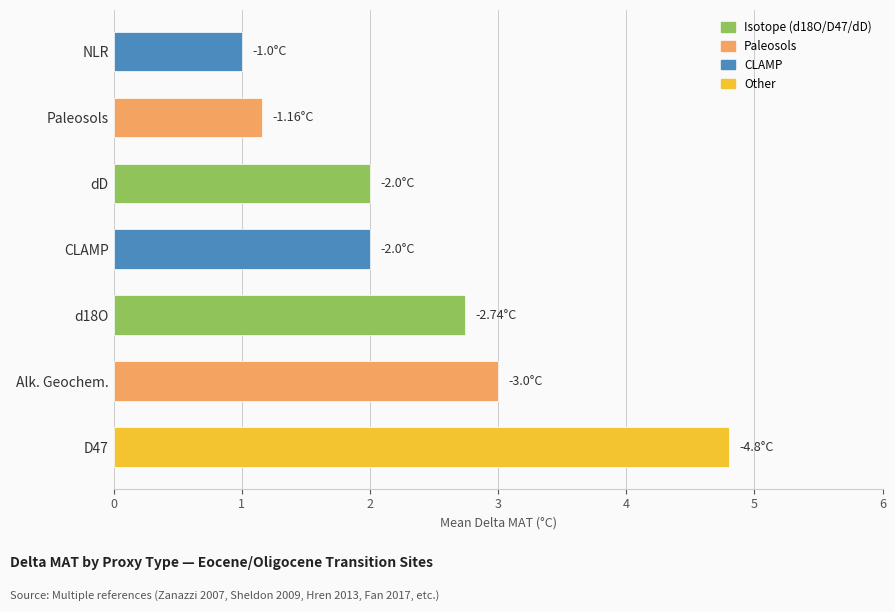

Which has a higher value, CLAMP or Alk. Geochem.?

Alk. Geochem.